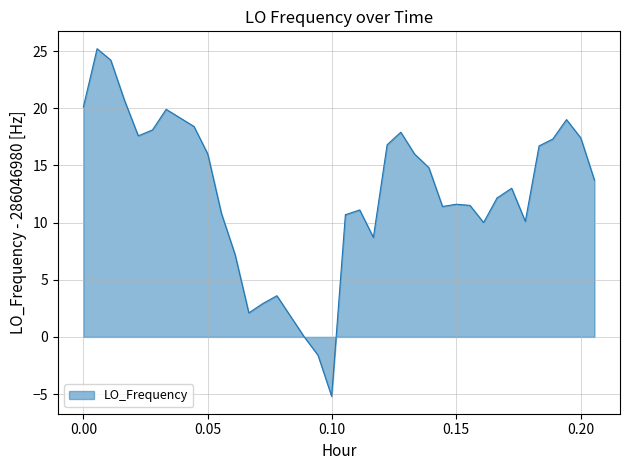

What is the difference between the maximum and minimum values?

30.4